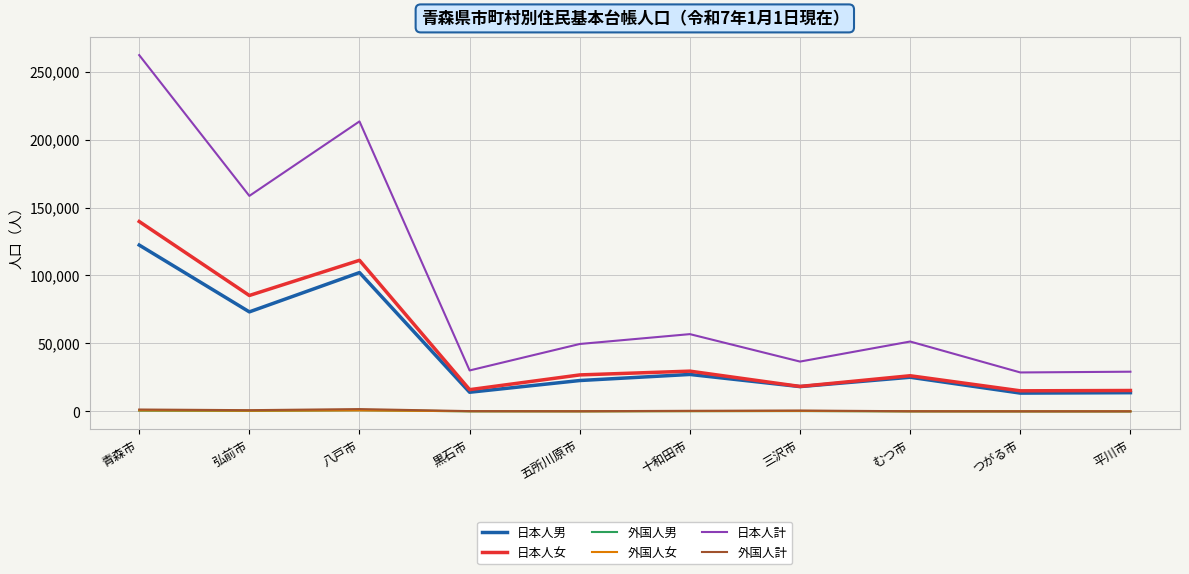

Which series has the widest spread of values?

日本人計